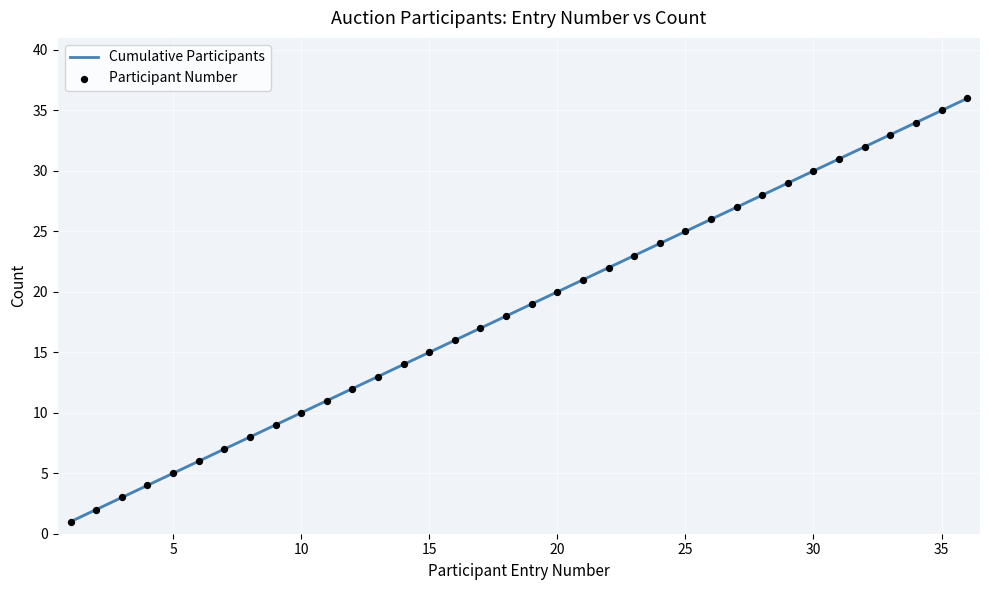

What is the minimum value shown in the chart?

1.0